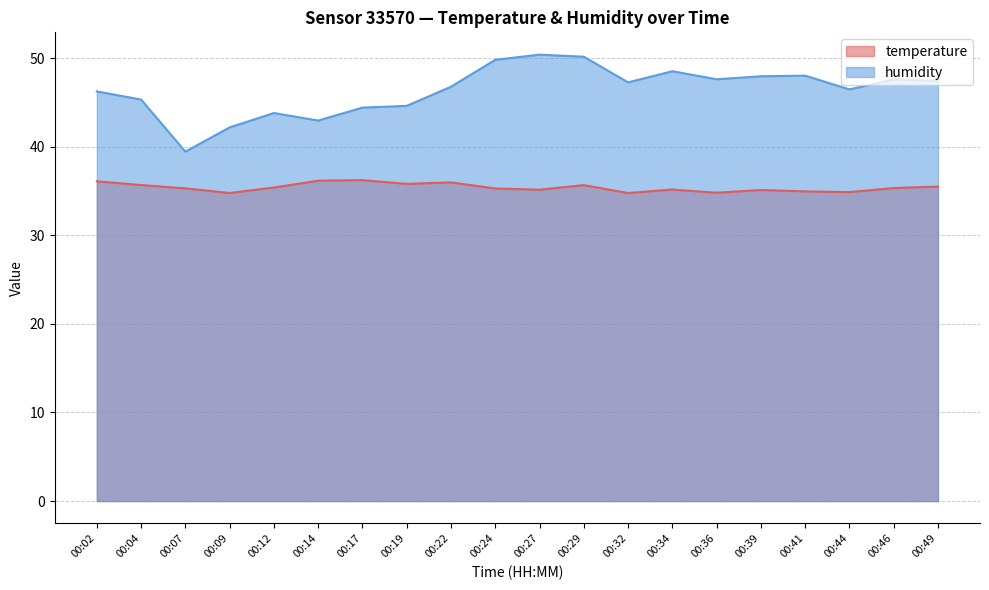

Which series has the largest total across all categories?

humidity